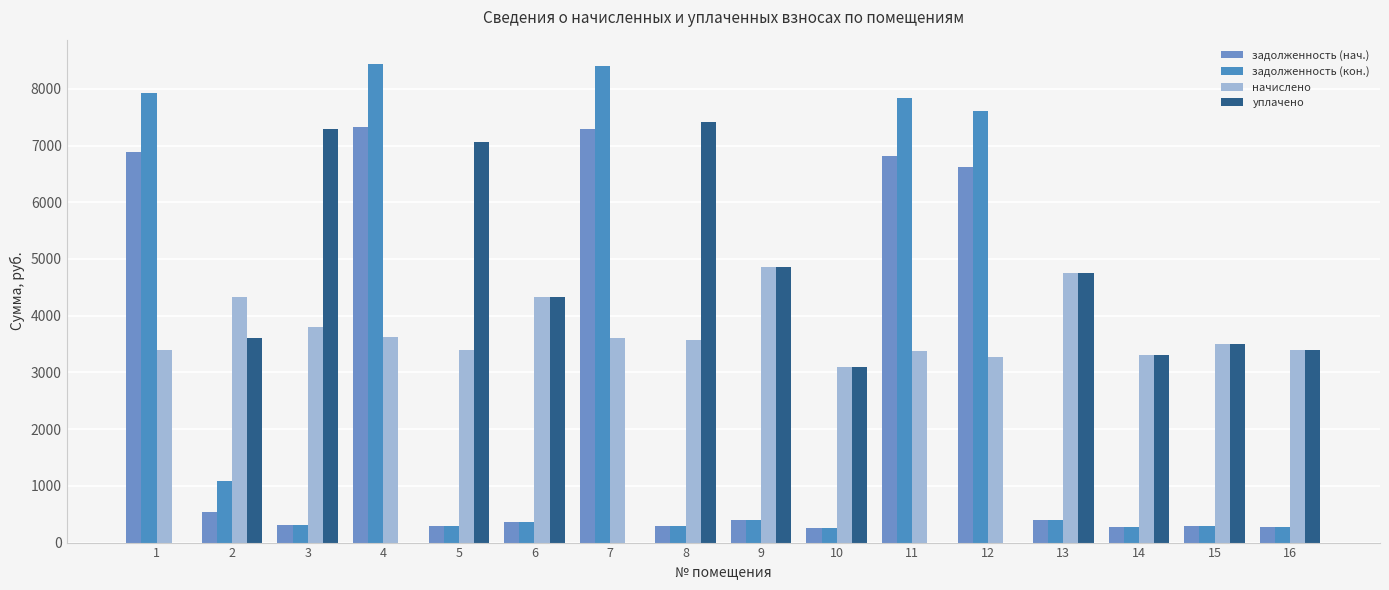

Reading right to left, extract all data points from this chart.

задолженность (нач.): 16=282.2	15=291.9	14=276.0	13=396.8	12=6612.4	11=6813.2	10=257.4	9=405.0	8=297.4	7=7298.7	6=360.9	5=283.6	4=7332.2	3=316.7	2=540.3	1=6880.2
задолженность (кон.): 16=282.2	15=291.9	14=276.0	13=396.8	12=7614.8	11=7846.1	10=257.4	9=405.0	8=297.4	7=8405.2	6=360.9	5=283.6	4=8443.7	3=316.7	2=1087.1	1=7923.2
начислено: 16=3386.5	15=3502.4	14=3312.0	13=4761.0	12=3270.6	11=3370.0	10=3088.4	9=4860.4	8=3568.7	7=3610.1	6=4330.4	5=3403.1	4=3626.6	3=3800.5	2=4322.2	1=3403.1
уплачено: 16=3386.5	15=3502.4	14=3312.0	13=4761.0	12=0.0	11=0.0	10=3088.4	9=4860.4	8=7408.9	7=0.0	6=4330.4	5=7065.1	4=0.0	3=7290.2	2=3601.8	1=0.0